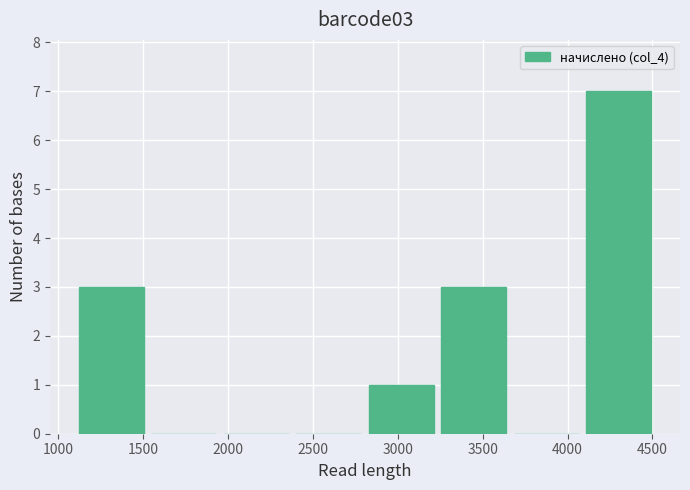

How tall is the bar that spans 1100 to 1550 on the x-axis? Neither the bar edges nor the heights are printed on the chart, so give them approximately, as read against the axes.

3